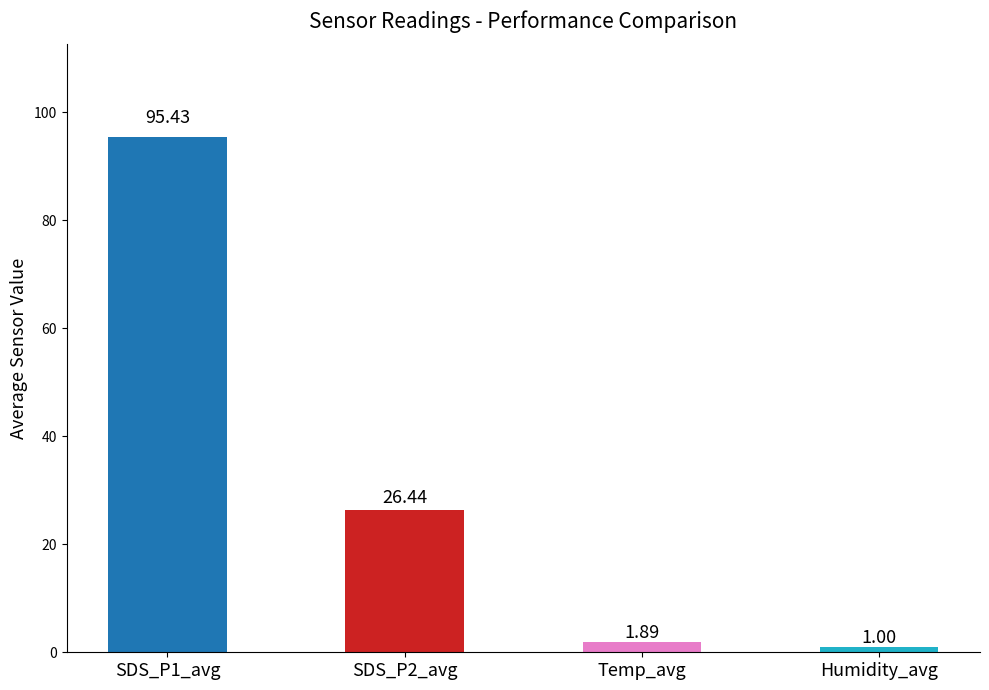

Which label corresponds to the smallest value in the chart?

Humidity_avg